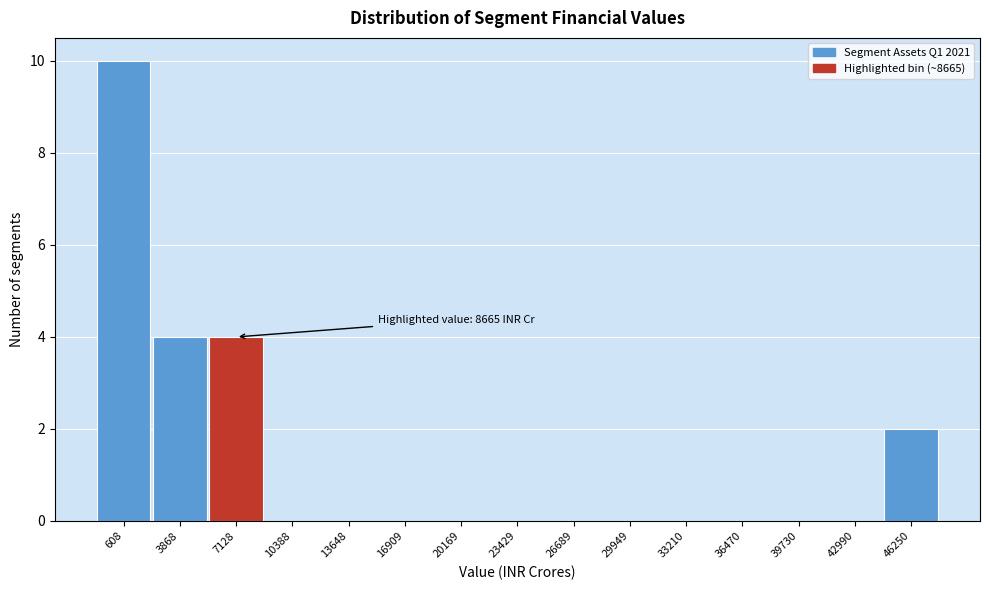

Reading left to right, what are all the values shown in this chart?

608=10	3868=4	7128=4	10388=0	13648=0	16909=0	20169=0	23429=0	26689=0	29949=0	33210=0	36470=0	39730=0	42990=0	46250=2